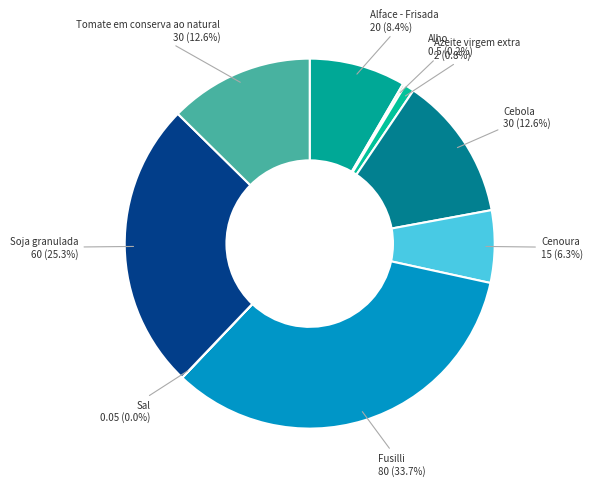

Which slice is the smallest?

Sal